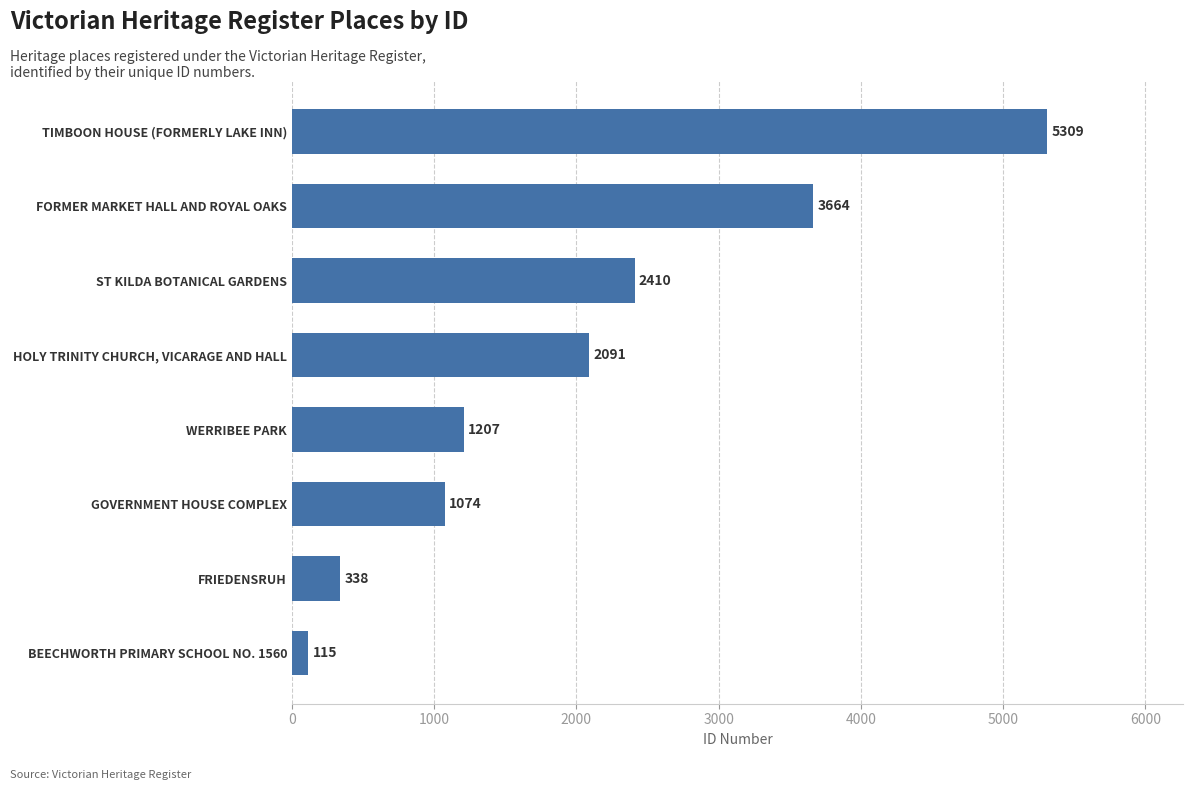

Rank the categories by value from lowest to highest.

BEECHWORTH PRIMARY SCHOOL NO. 1560, FRIEDENSRUH, GOVERNMENT HOUSE COMPLEX, WERRIBEE PARK, HOLY TRINITY CHURCH, VICARAGE AND HALL, ST KILDA BOTANICAL GARDENS, FORMER MARKET HALL AND ROYAL OAKS, TIMBOON HOUSE (FORMERLY LAKE INN)